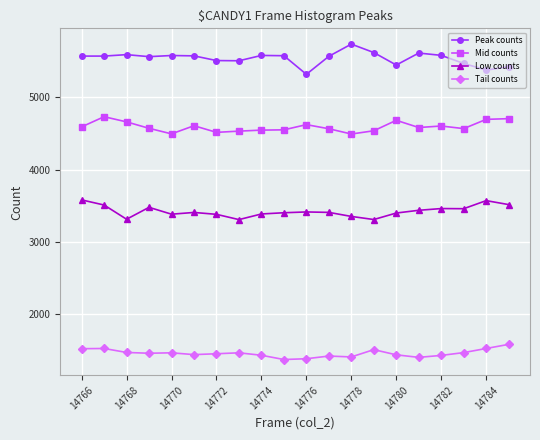

Which series has the largest total across all categories?

Peak counts